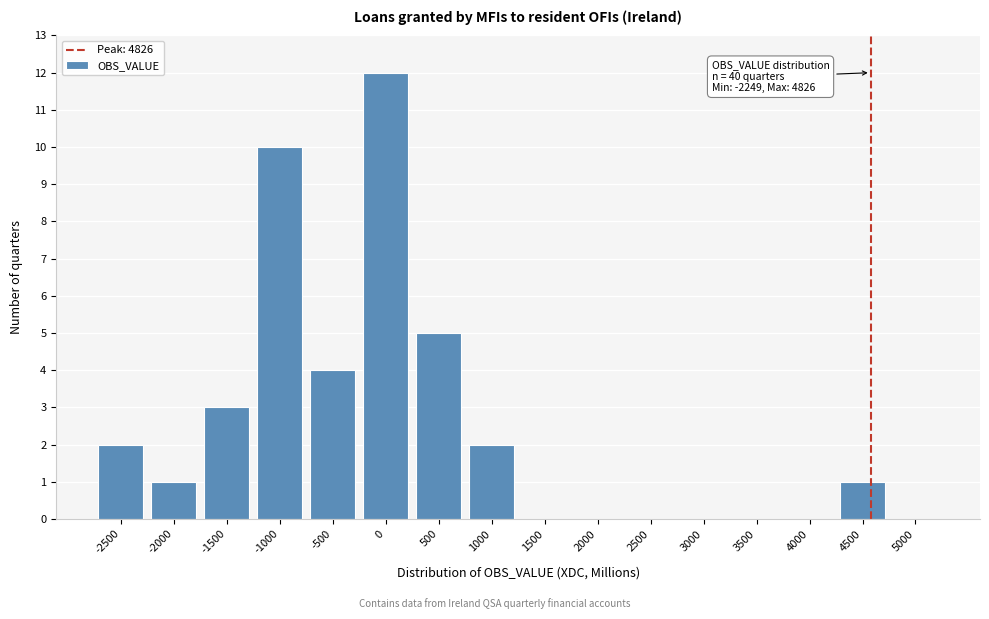

Reading left to right, what are all the values shown in this chart?

-2500=2	-2000=1	-1500=3	-1000=10	-500=4	0=12	500=5	1000=2	1500=0	2000=0	2500=0	3000=0	3500=0	4000=0	4500=1	5000=0